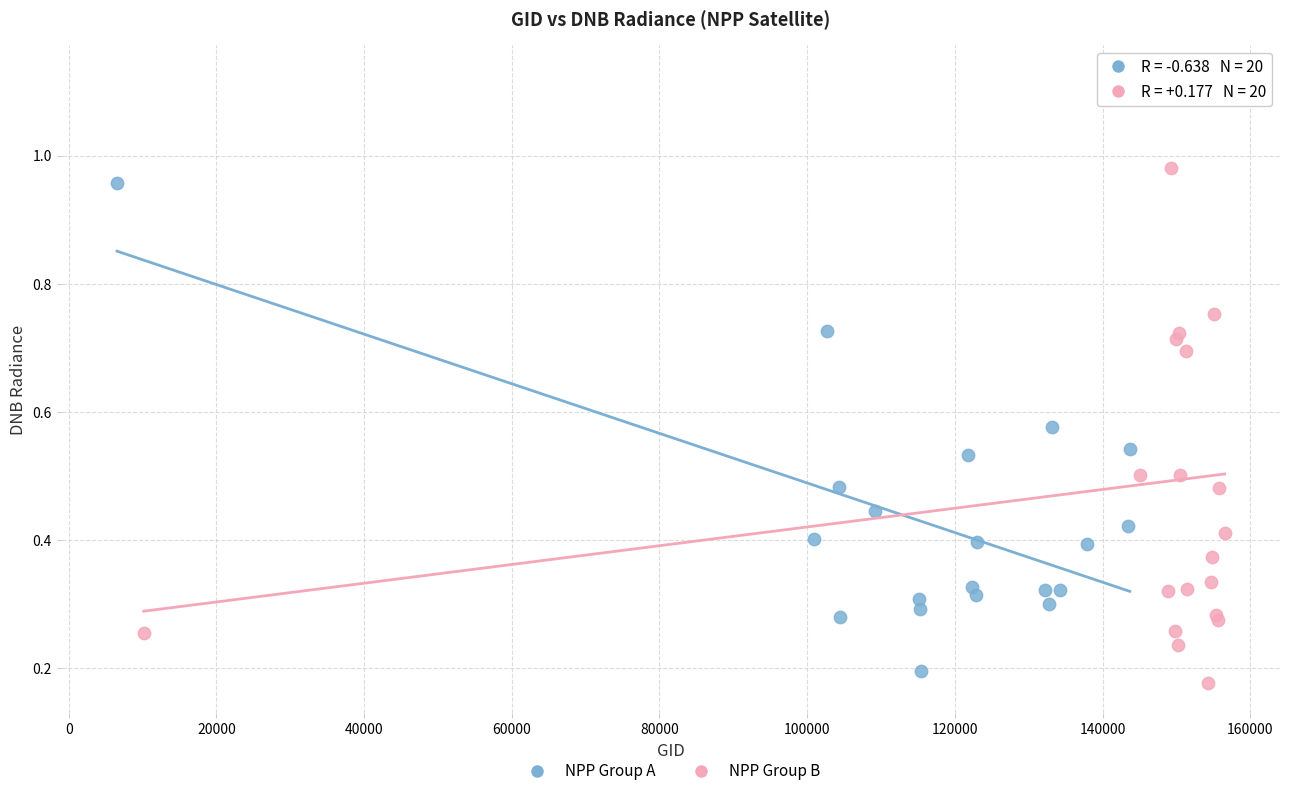

Which series has the largest Y range (max minus min)?

NPP Group B